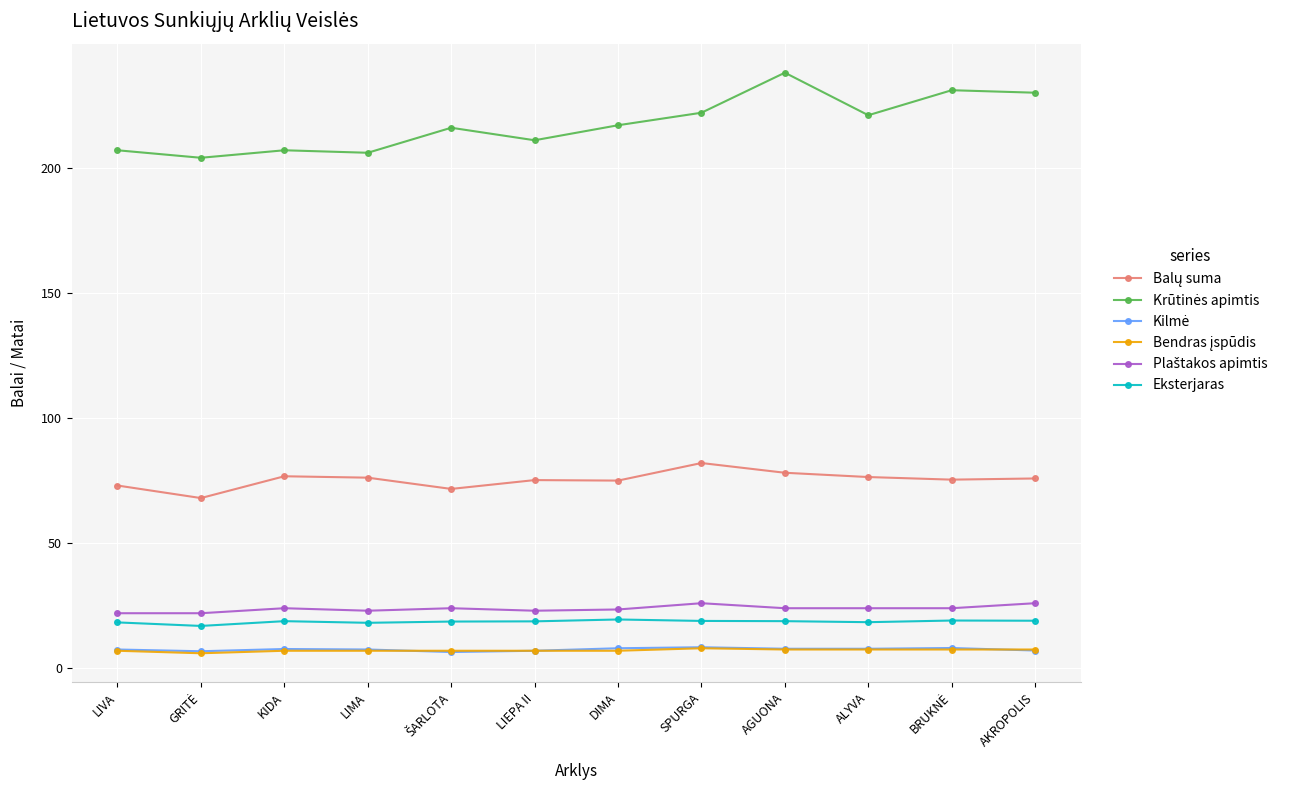

What is the maximum value shown in the chart?

238.0